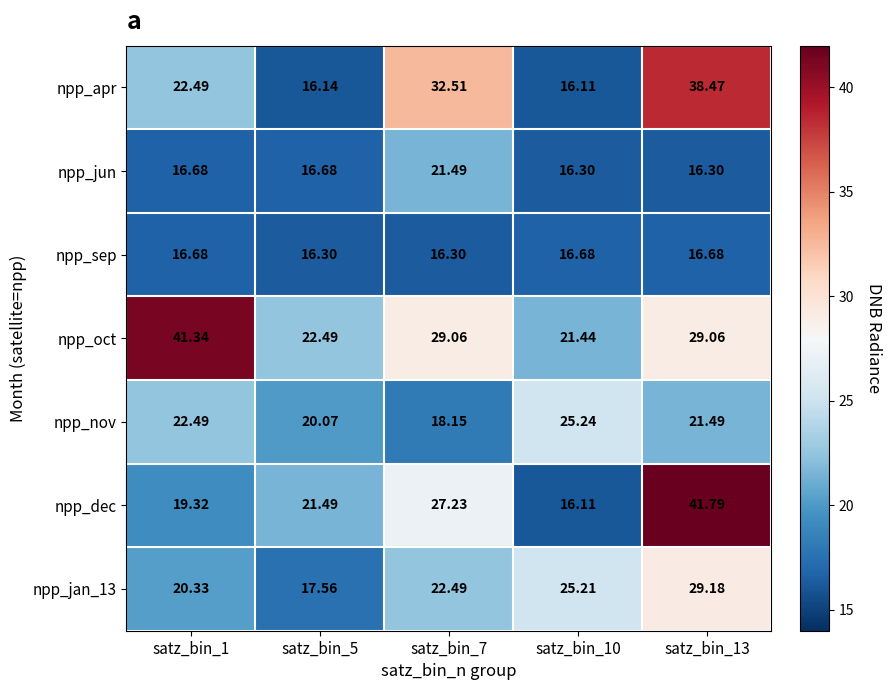

How many data points does each series have?

5